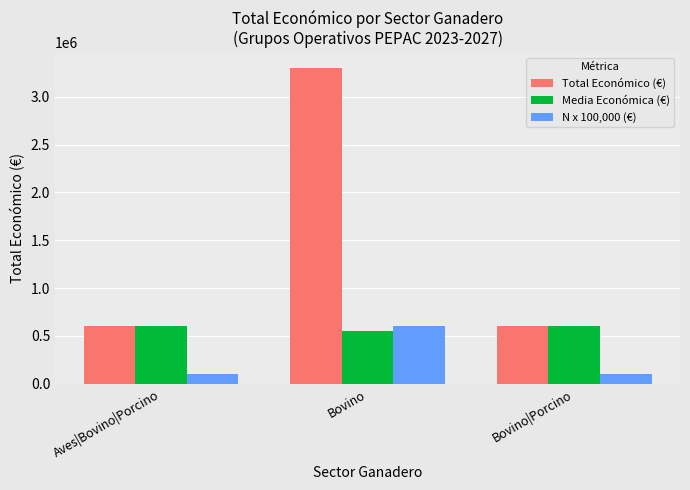

Count the number of data series in this chart.

3